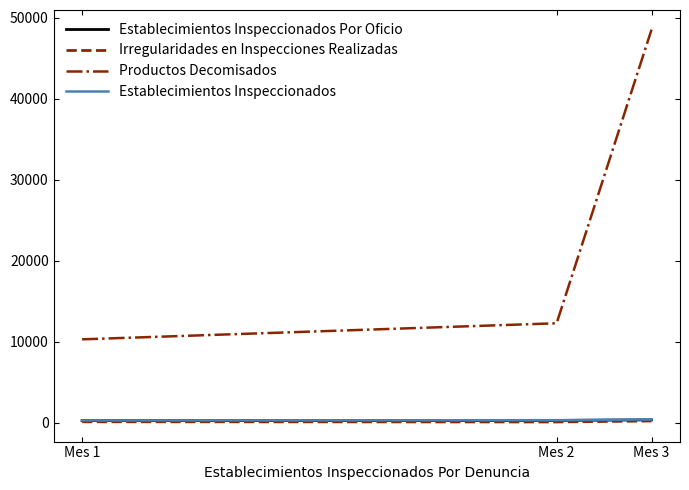

What is the difference between the maximum and minimum values in the Productos Decomisados series?

38270